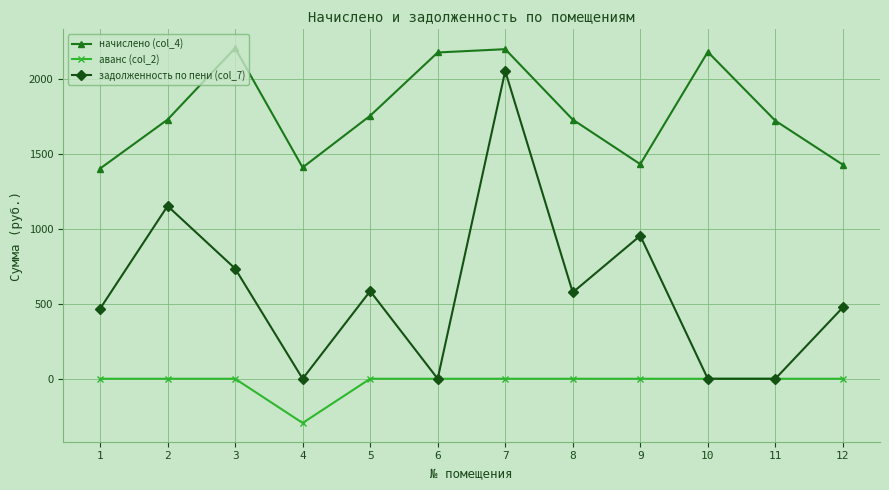

True or false: задолженность по пени (col_7) has a value of 0.0 at 11.

True